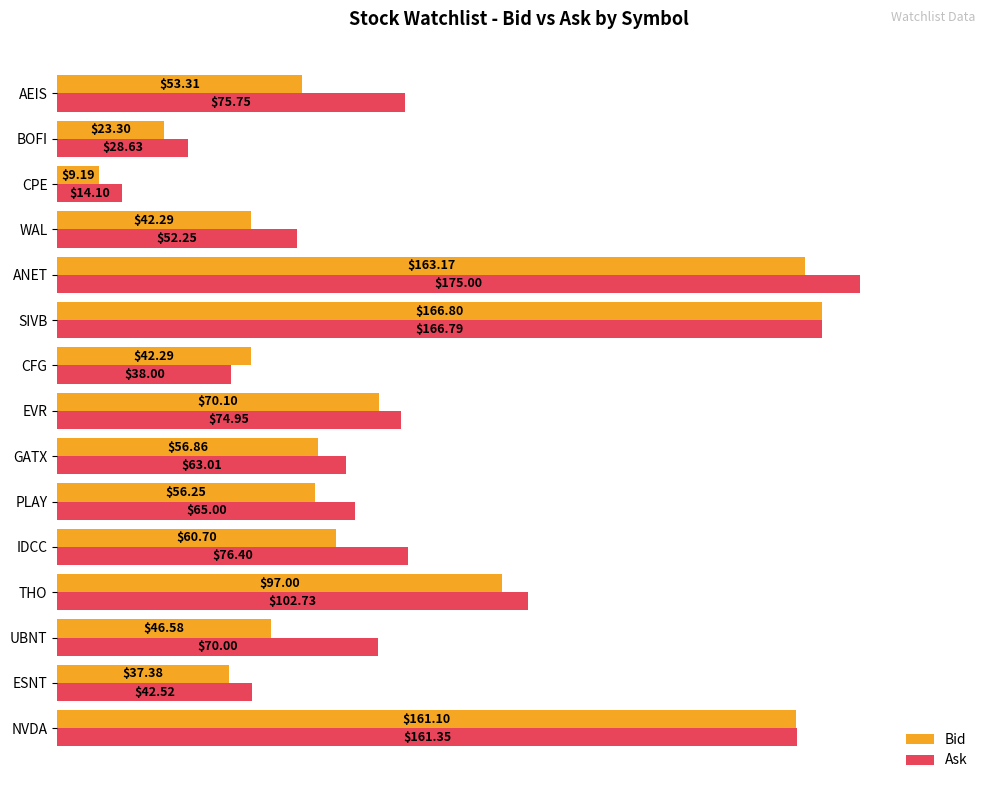

What are all the series names shown in the legend?

Bid, Ask